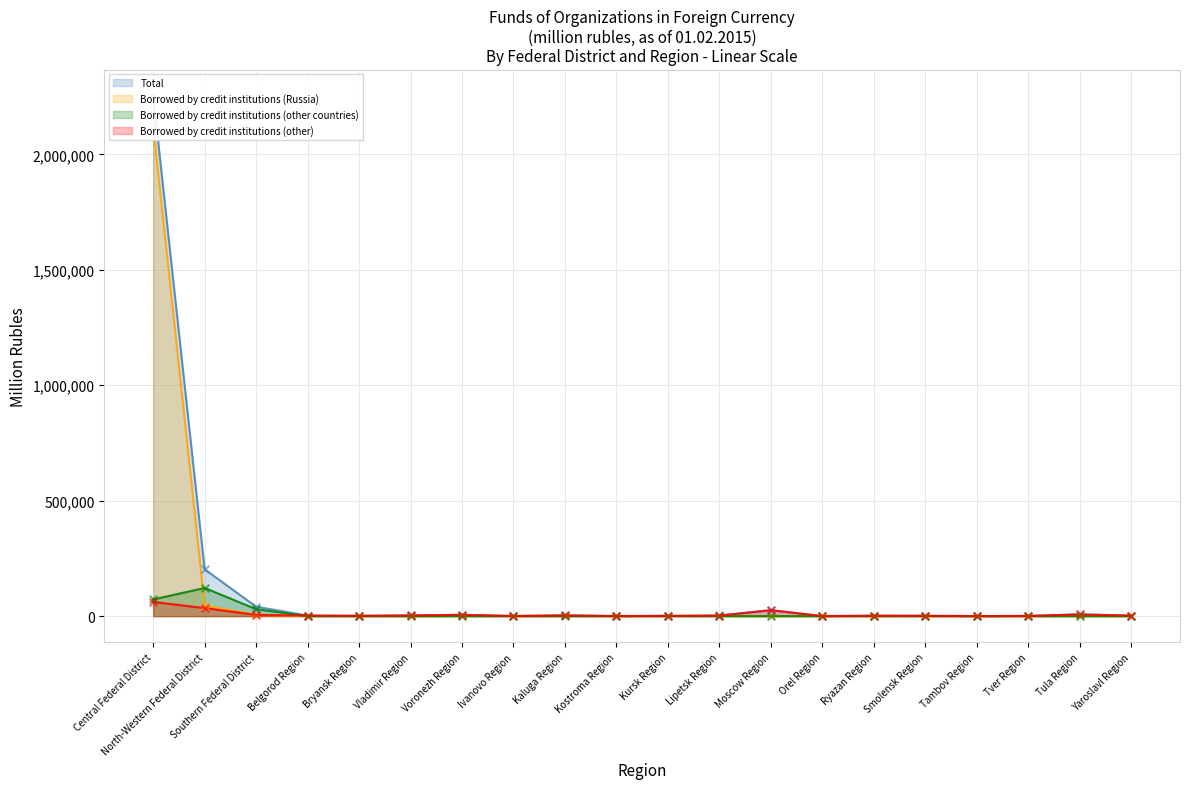

What are all the series names shown in the legend?

Total, Borrowed by credit institutions (Russia), Borrowed by credit institutions (other countries), Borrowed by credit institutions (other)